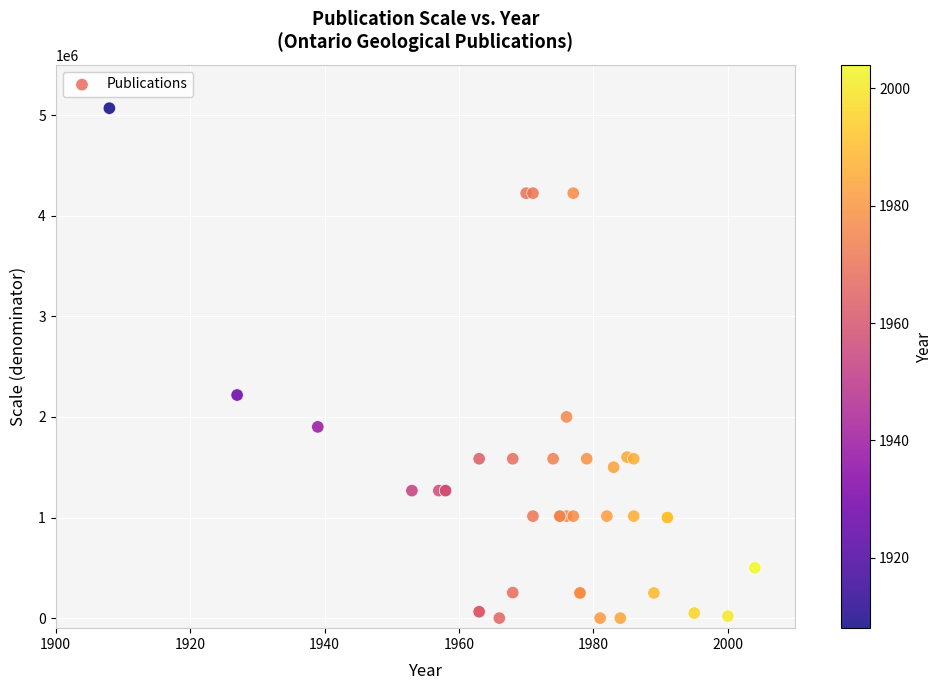

What Y value in the scatter plot is closest to 2534400?

2217600